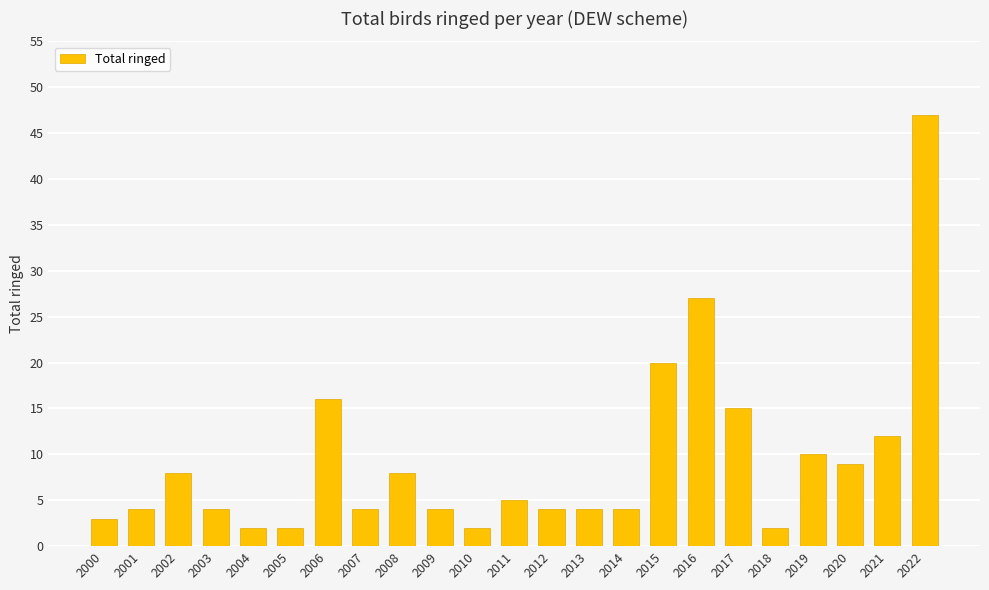

The chart shows a value of 8 at 2008. True or false?

True